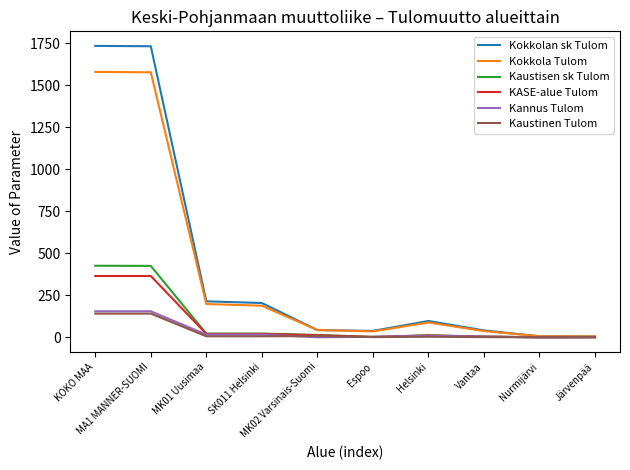

What is the highest value of the Kokkola Tulom series?

1580